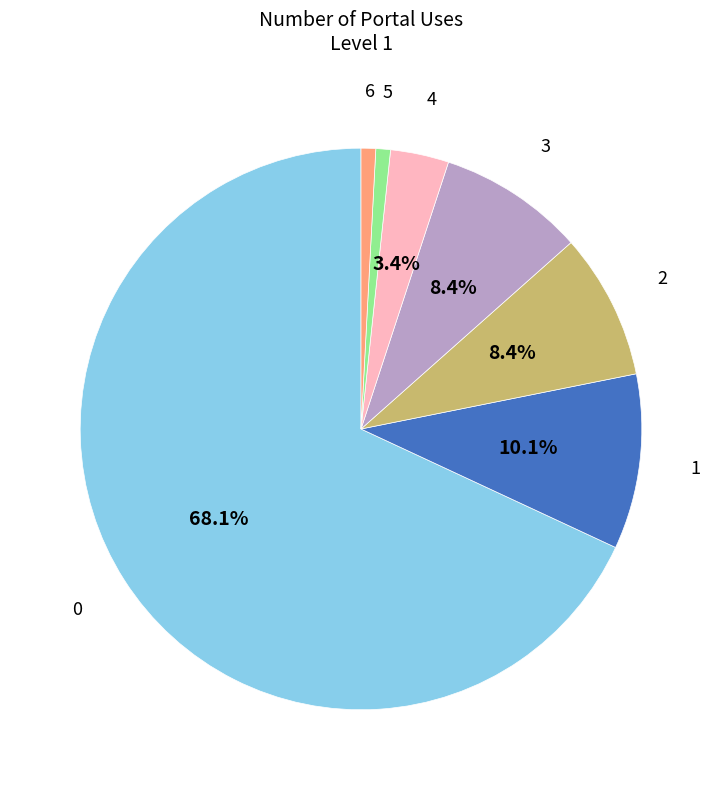

What percentage is NOT represented by 0?

31.9%